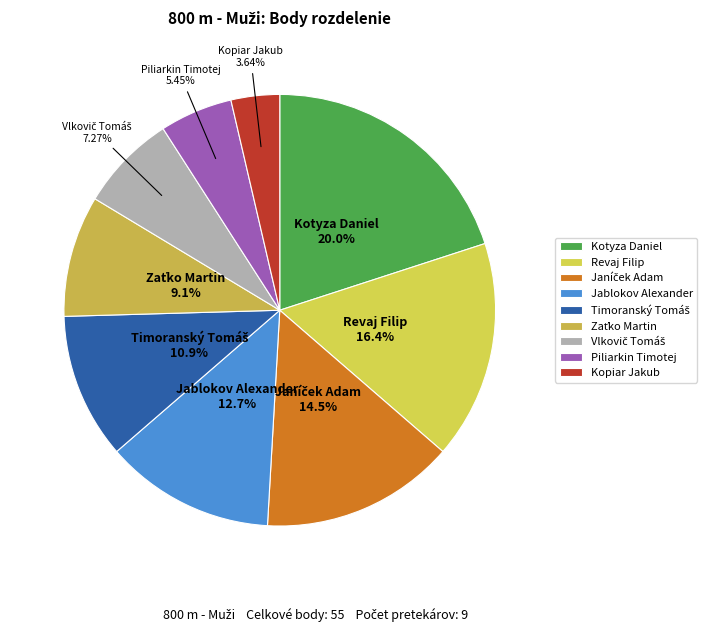

What percentage is NOT represented by Kotyza Daniel?

80.0%